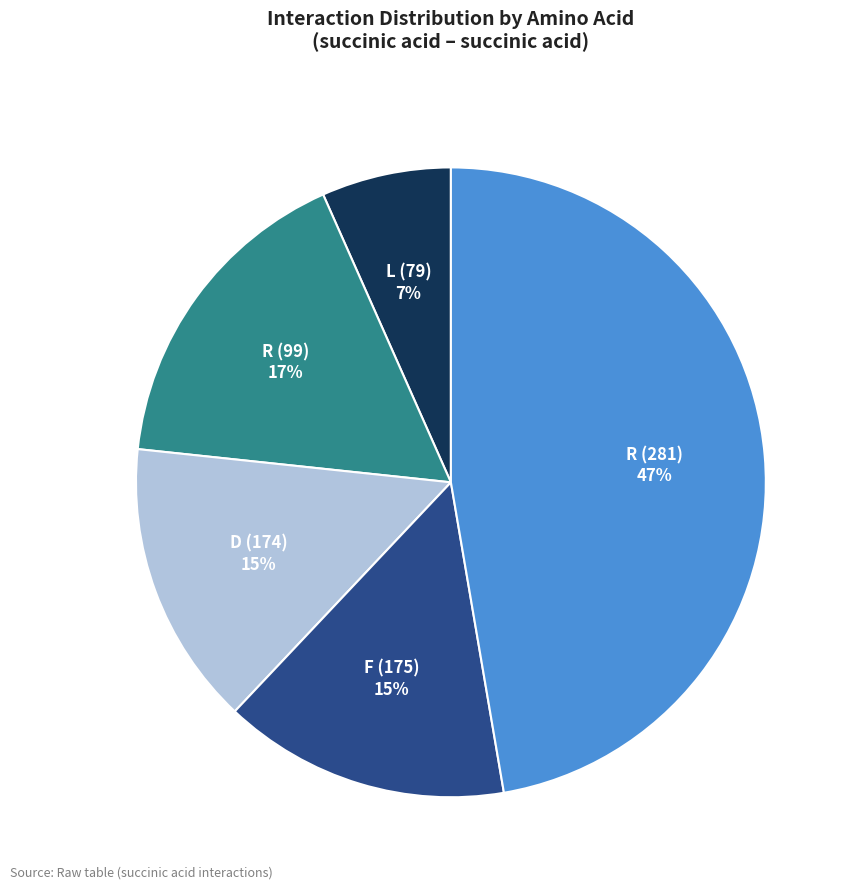

Count the number of slices in the pie.

5